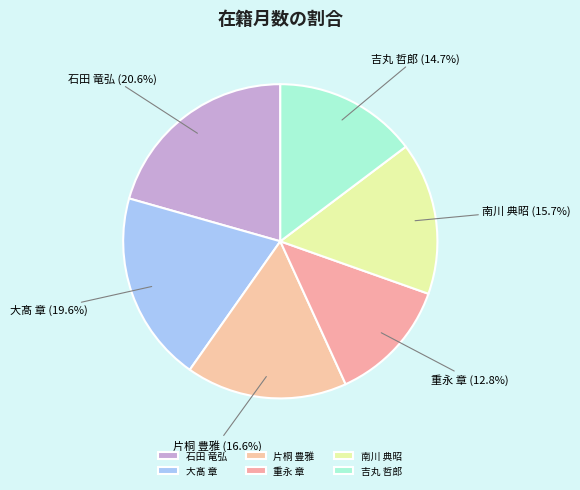

What is the ratio of the value at 南川 典昭 to the value at 片桐 豊雅?

0.9